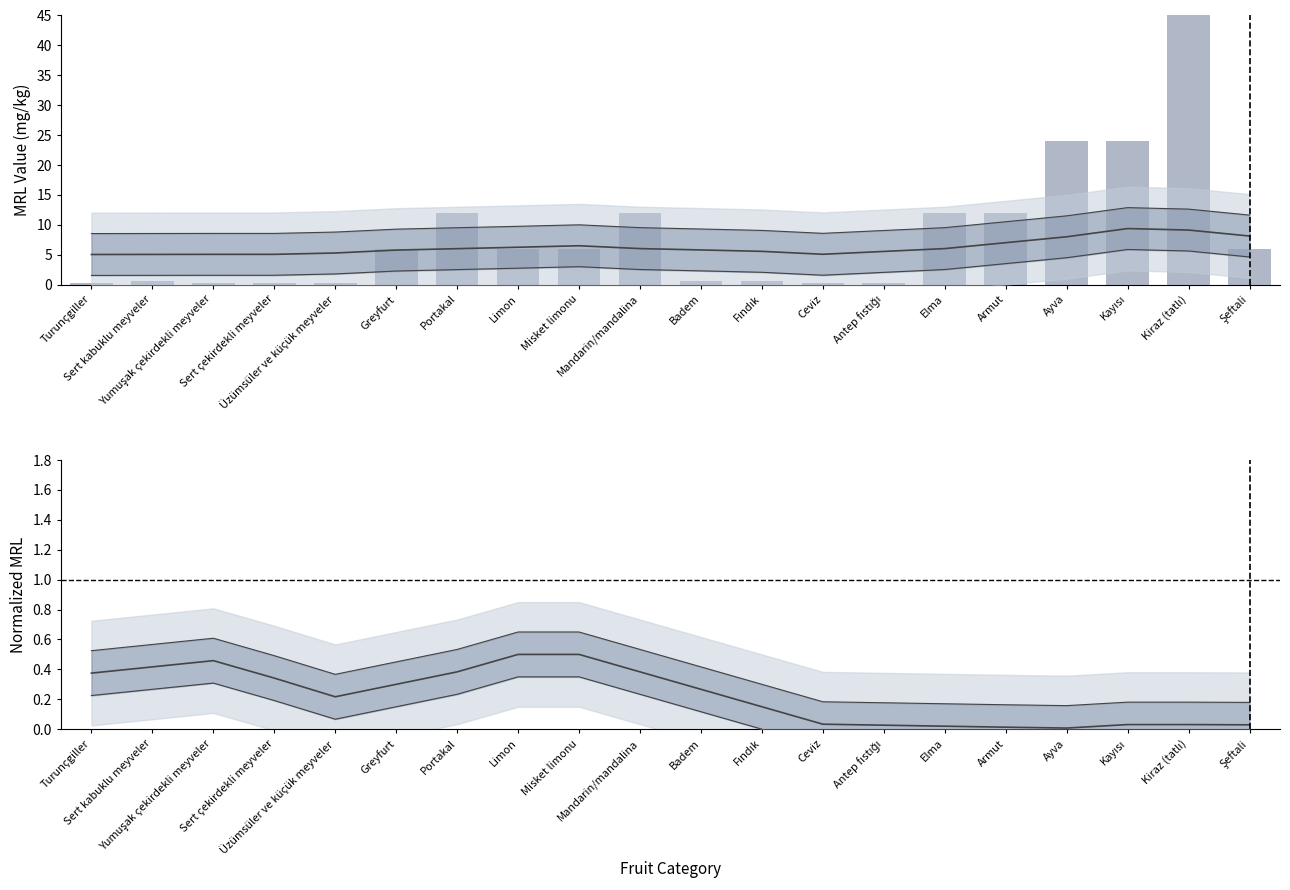

Where is Smoothed (Azoxystrobin norm.) nearest to the value 0?

Ayva